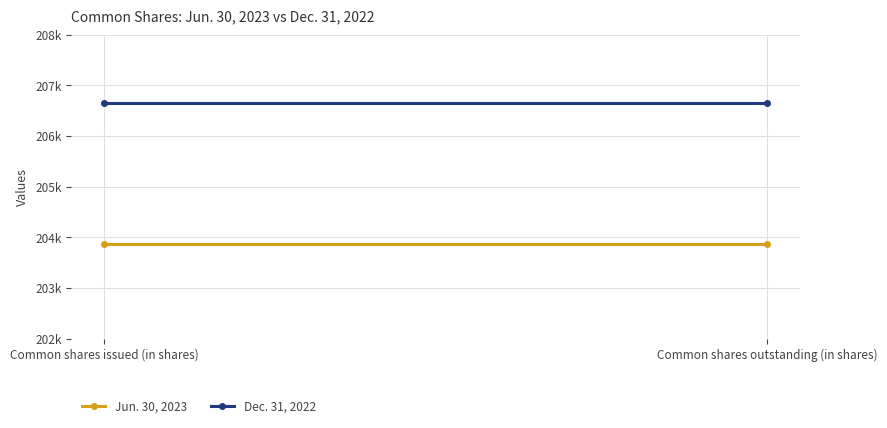

What is the sum of the Jun. 30, 2023 values at Common shares issued (in shares) and Common shares outstanding (in shares)?

407742